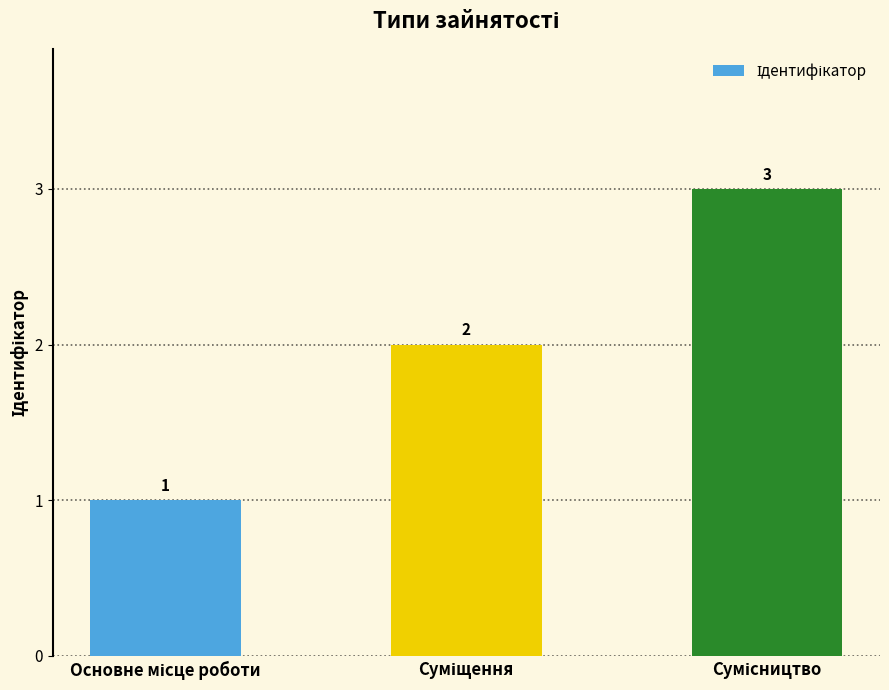

What is the difference between the maximum and minimum values?

2